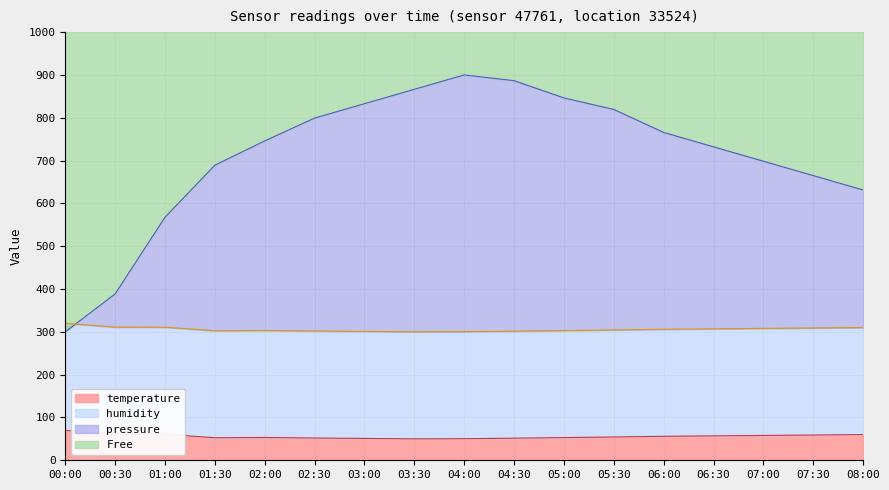

Is it true that temperature equals 442.7 at 00:30?

False